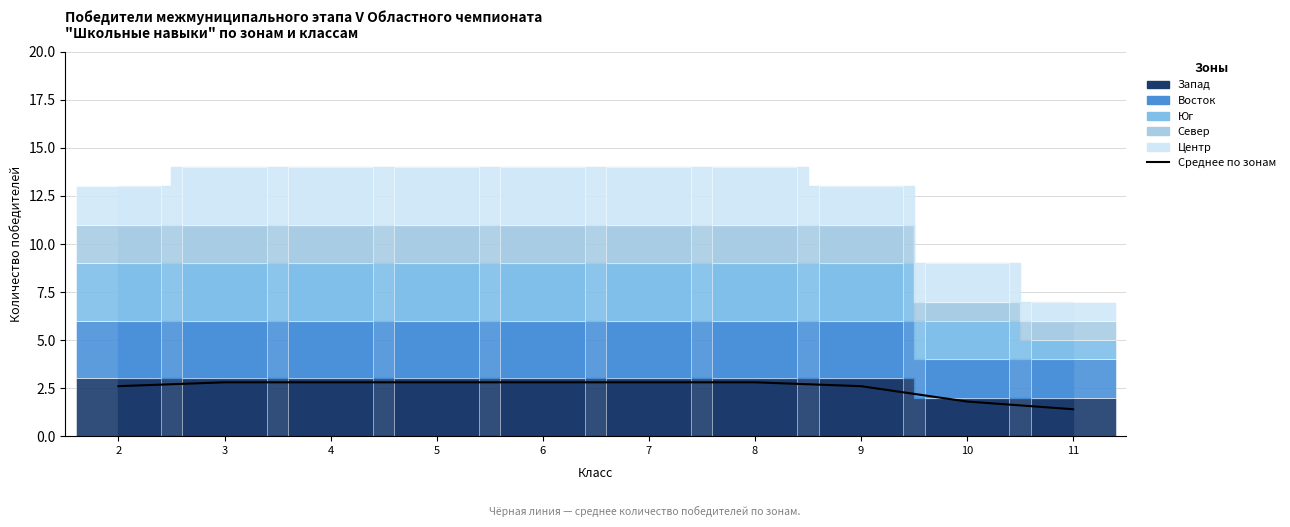

What is the average value?

2.5